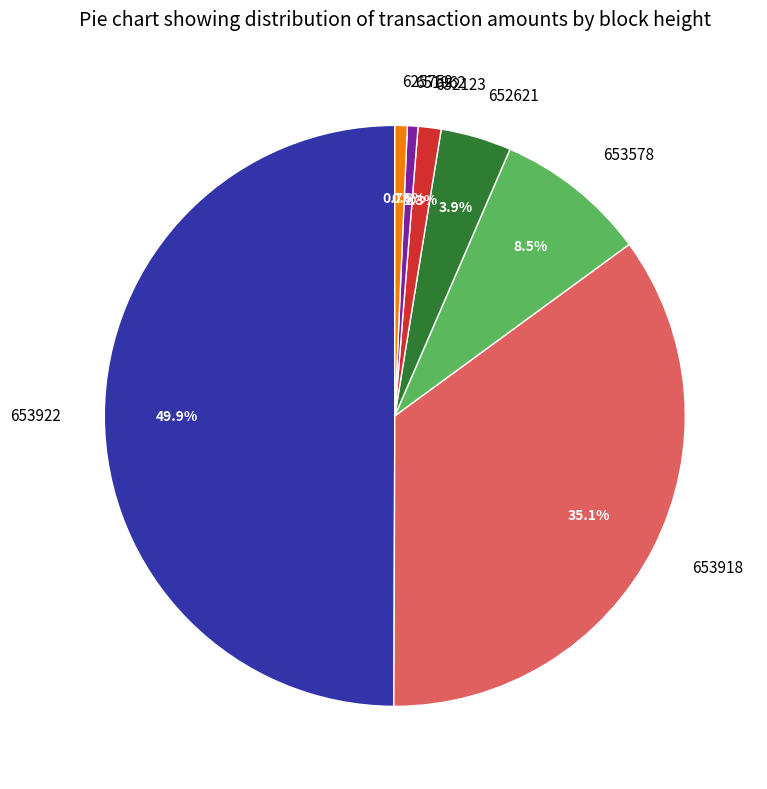

What is the total percentage of 652123 and 653918?

36.4%